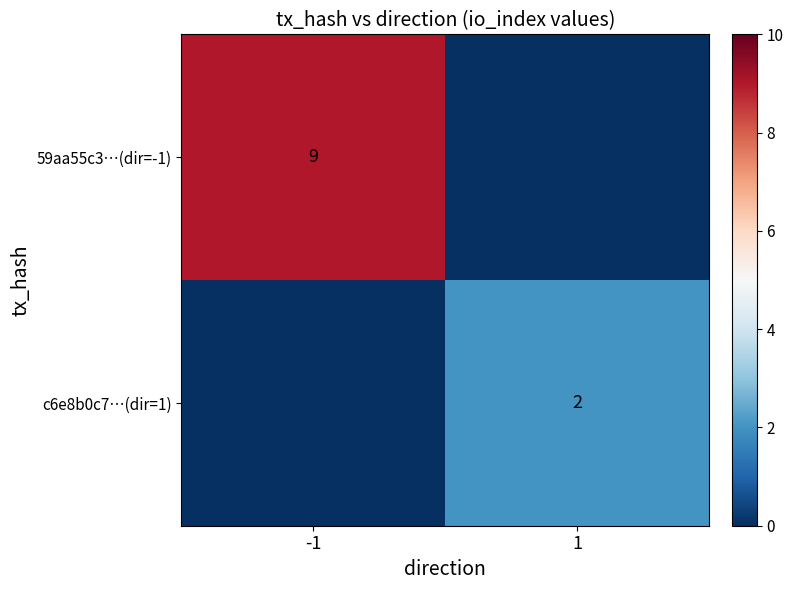

The 59aa55c3…(dir=-1) series shows 9 at -1. True or false?

True